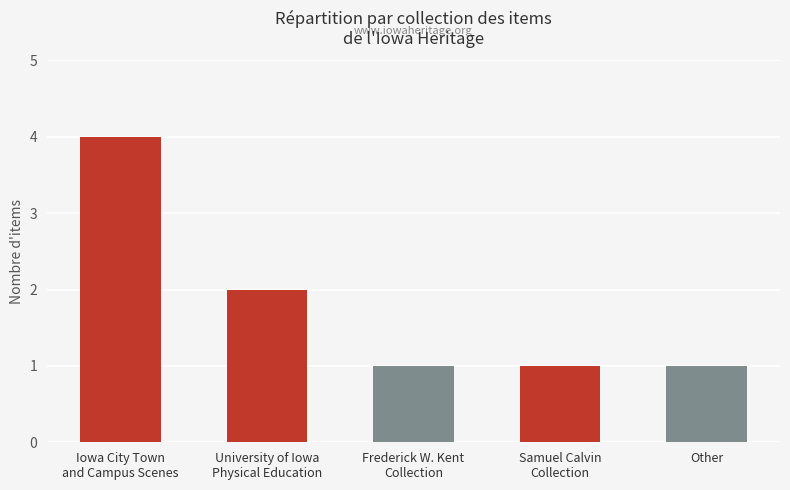

How many values are between 1 and 2?

4